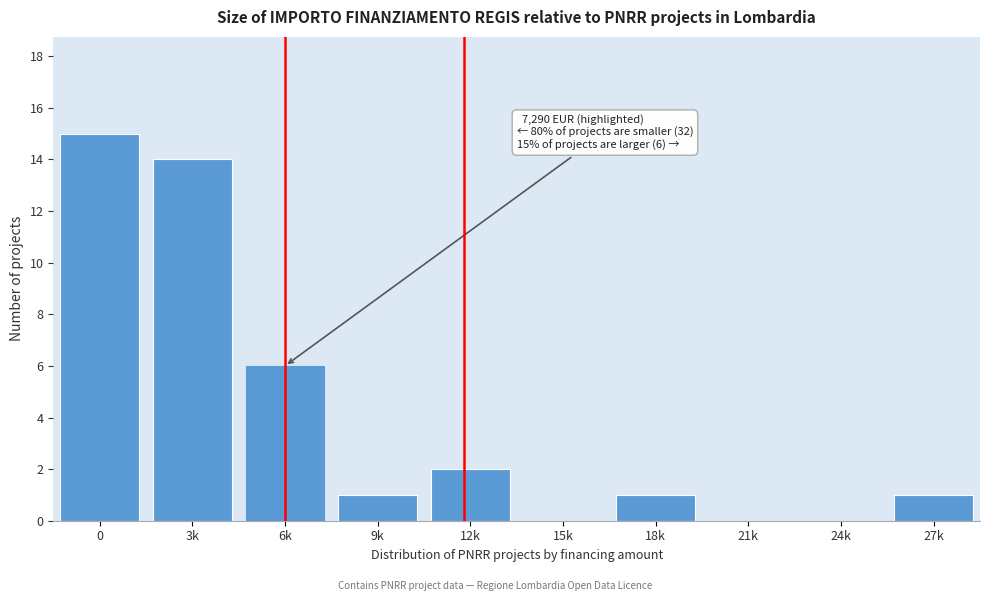

Reading right to left, transcribe all the data shown in this chart.

27k=1	24k=0	21k=0	18k=1	15k=0	12k=2	9k=1	6k=6	3k=14	0=15